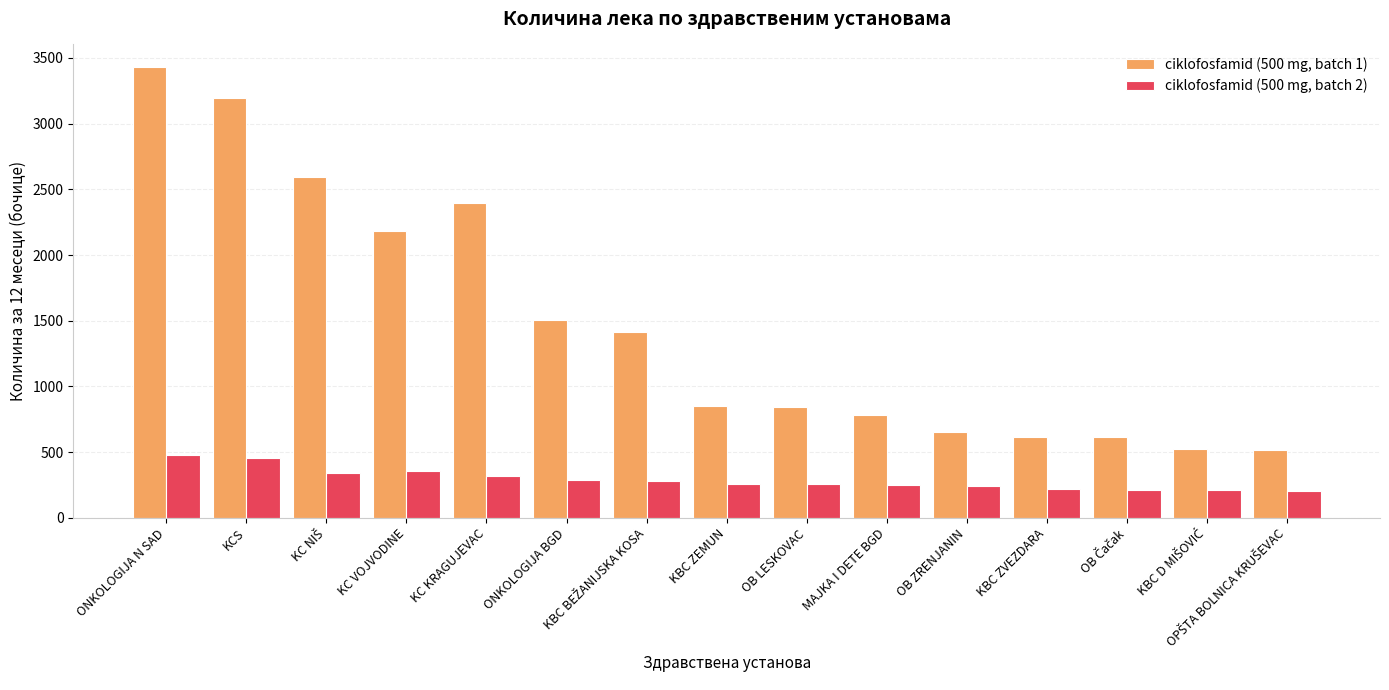

At which category is the sum across all series the highest?

ONKOLOGIJA N SAD